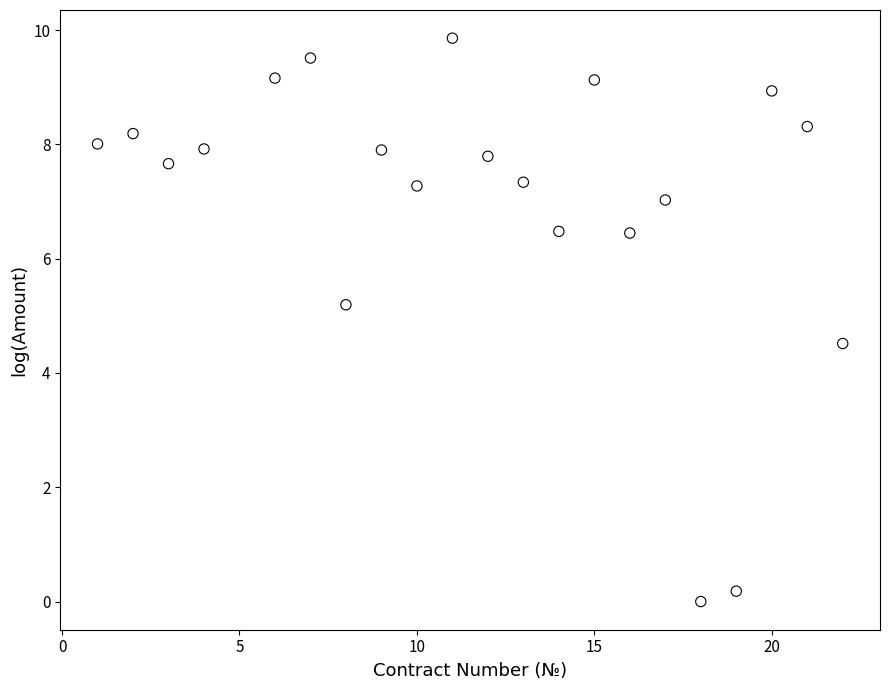

What Y value in the scatter plot is closest to 4?

4.5